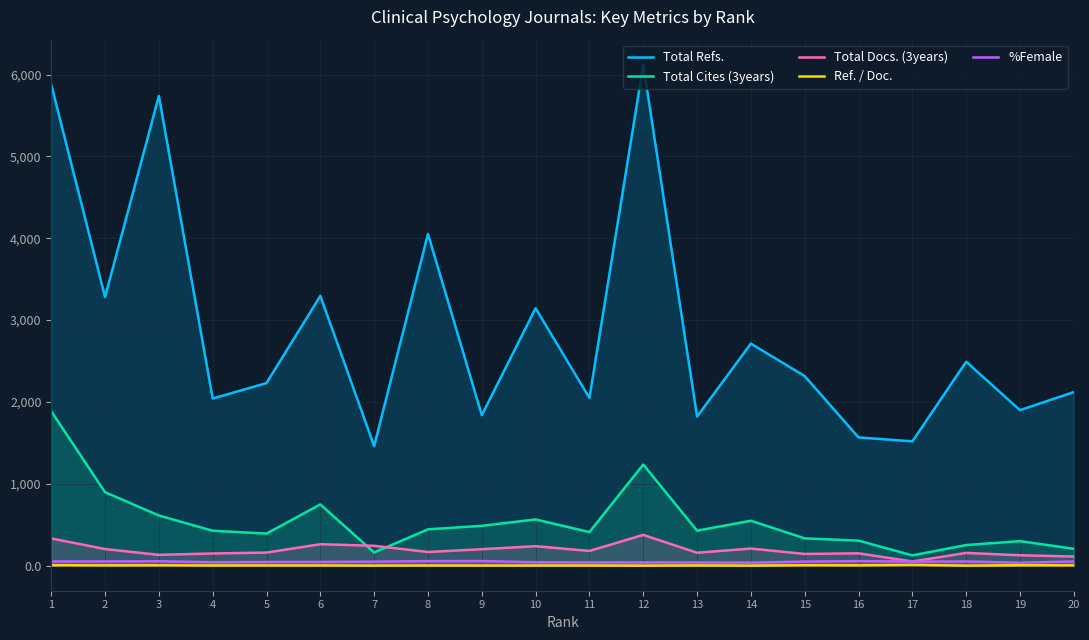

How many series are shown in this chart?

5